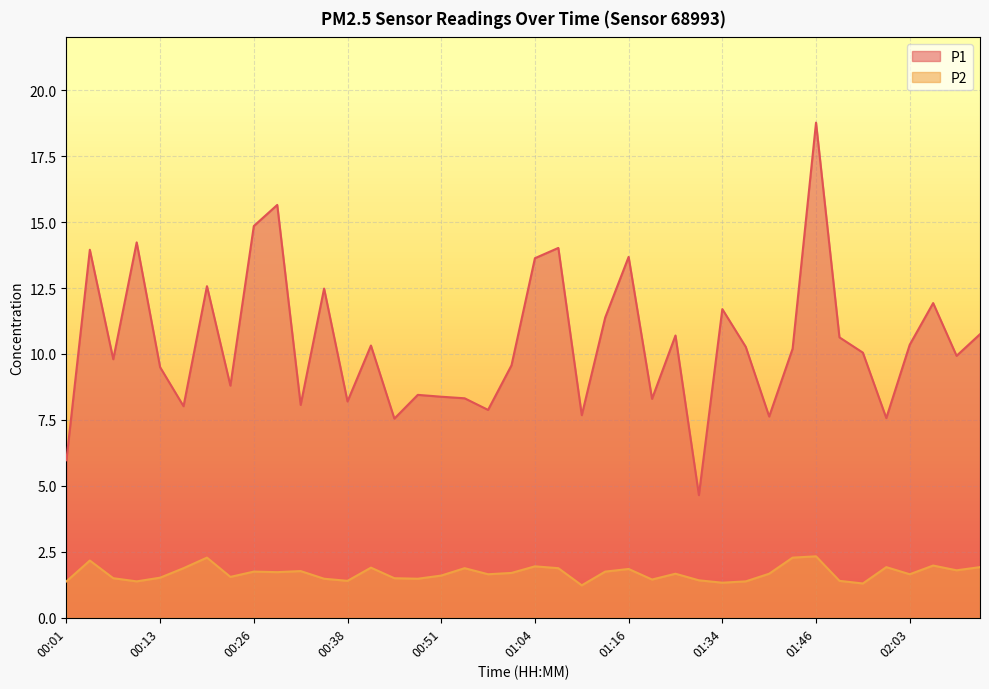

Is it true that P1 equals 7.5 at 00:45?

True